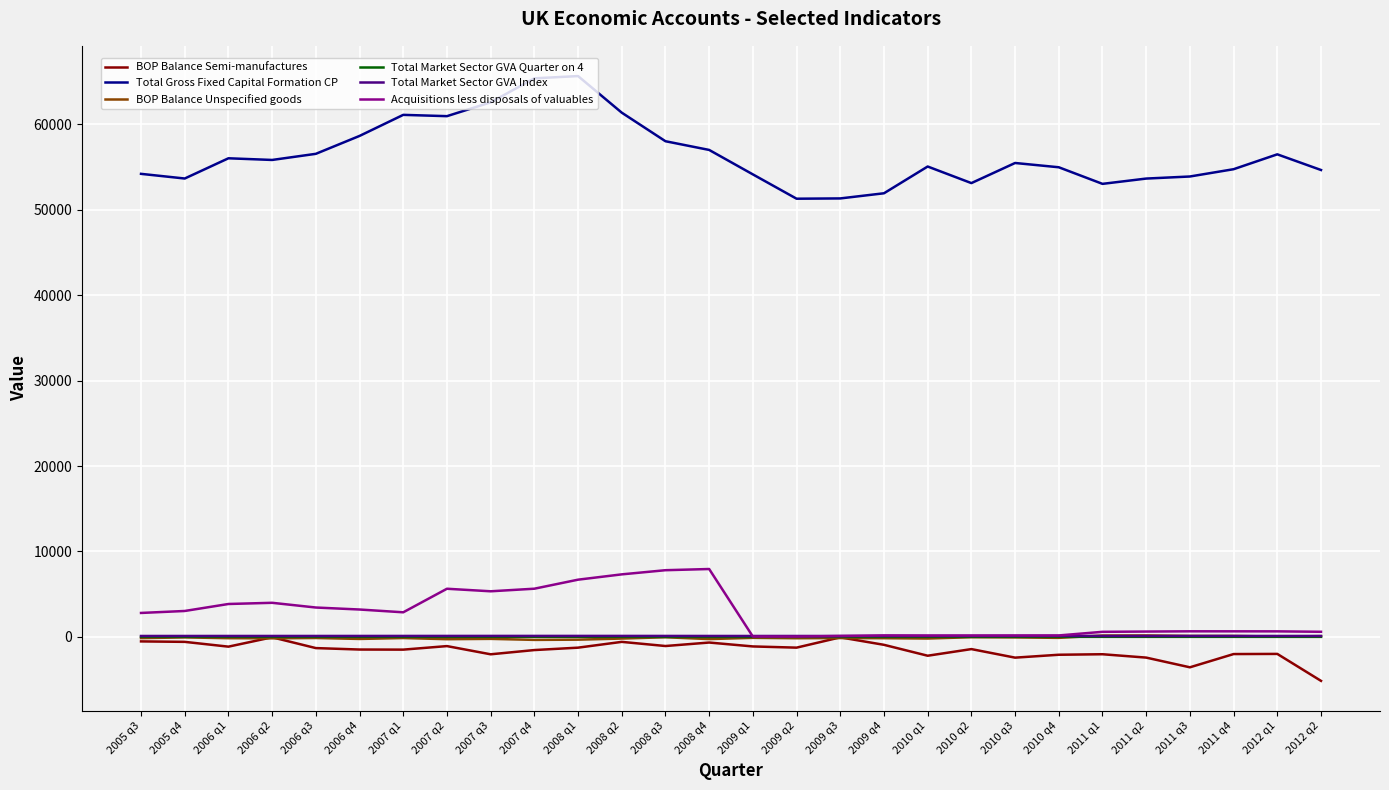

True or false: Total Market Sector GVA Quarter on 4 has more than 2 interior local peaks.

True